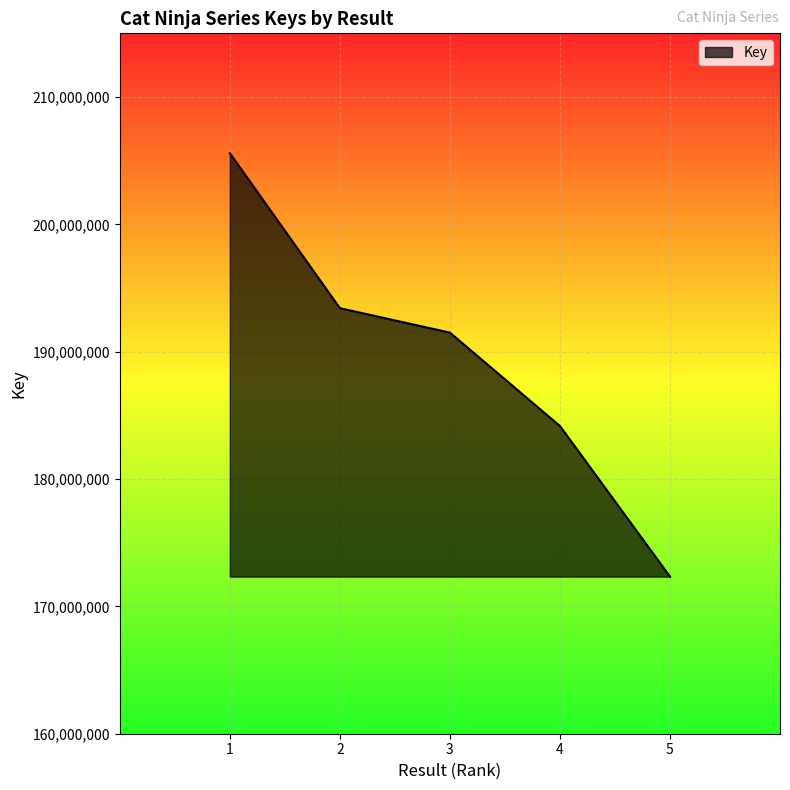

How many lines are shown in the chart?

1